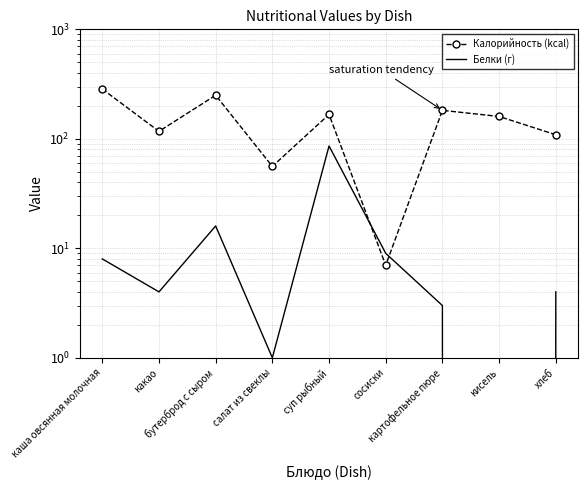

What is the difference between the maximum and minimum values in the Калорийность (kcal) series?

278